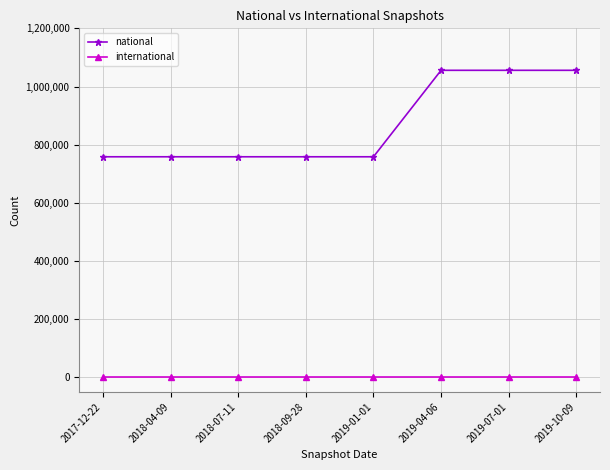

True or false: national and international intersect in this chart.

False